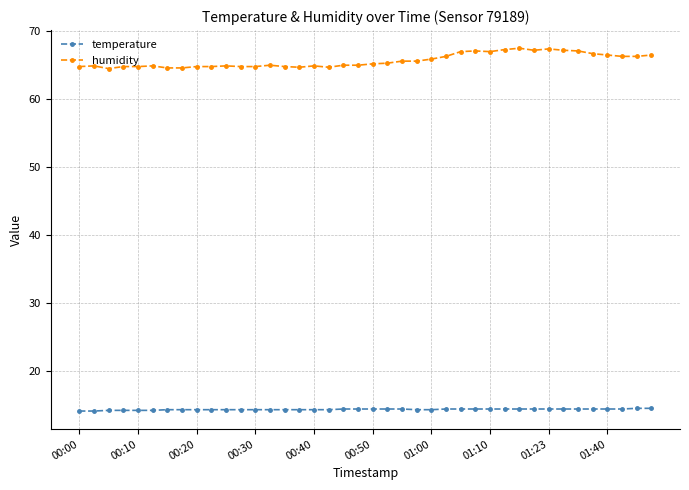

At how many categories does at least one series exceed 36?

40